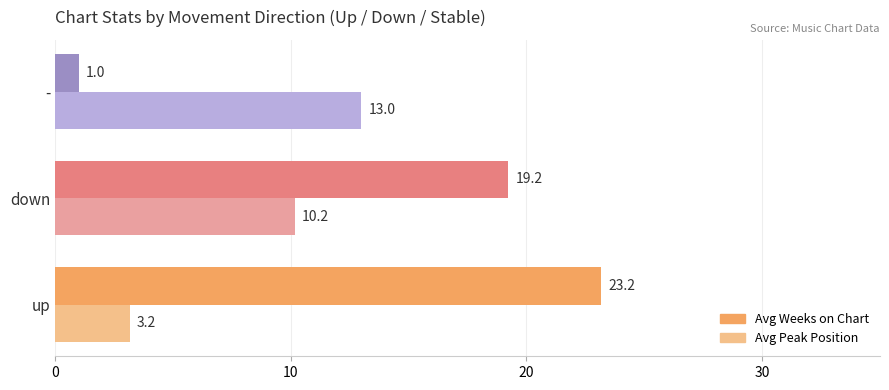

How many categories are shown in the chart?

3